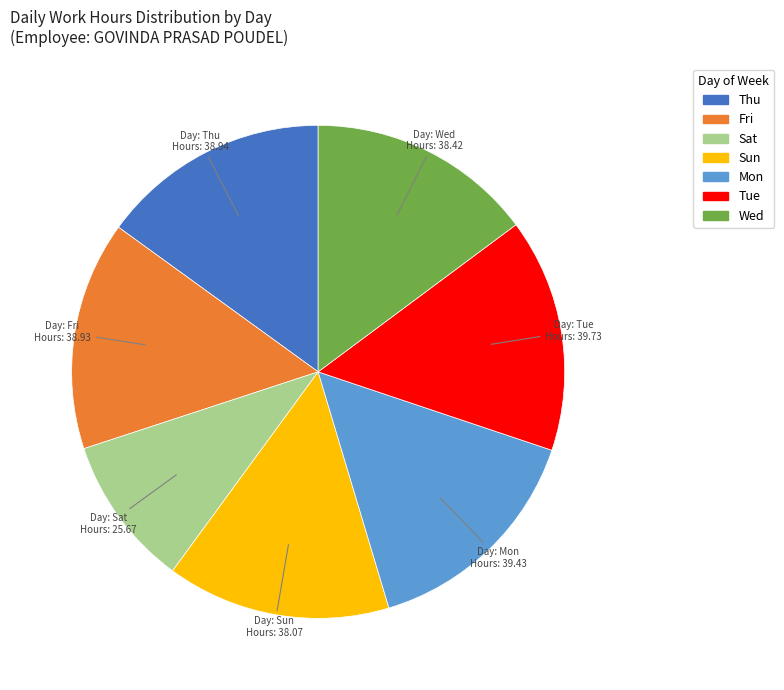

Approximately how many times larger is the value at Wed compared to Sat?

1.5